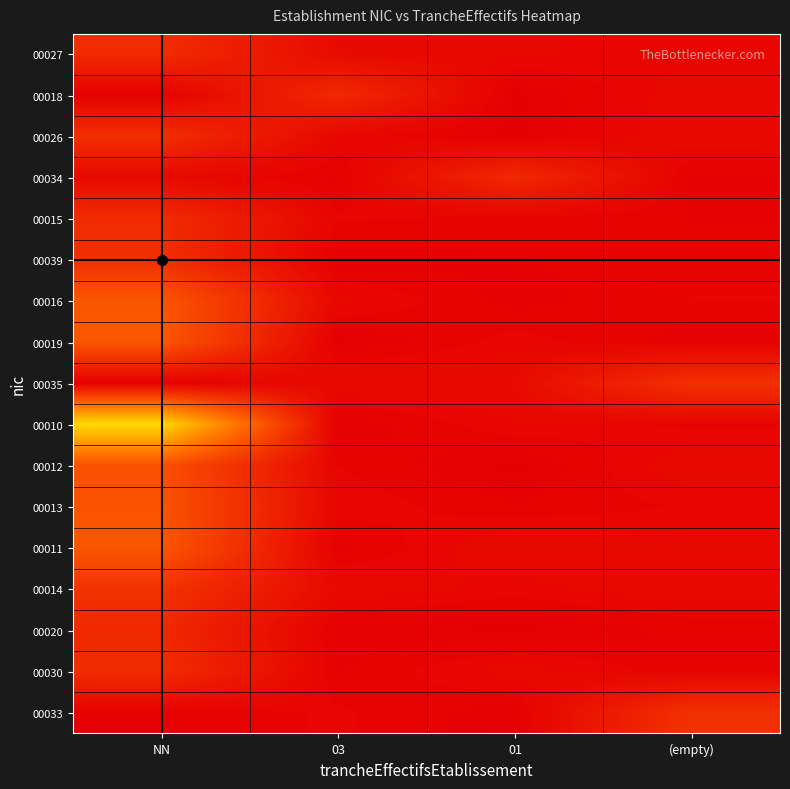

What is the difference between the 00019 values at NN and 03?

1.0